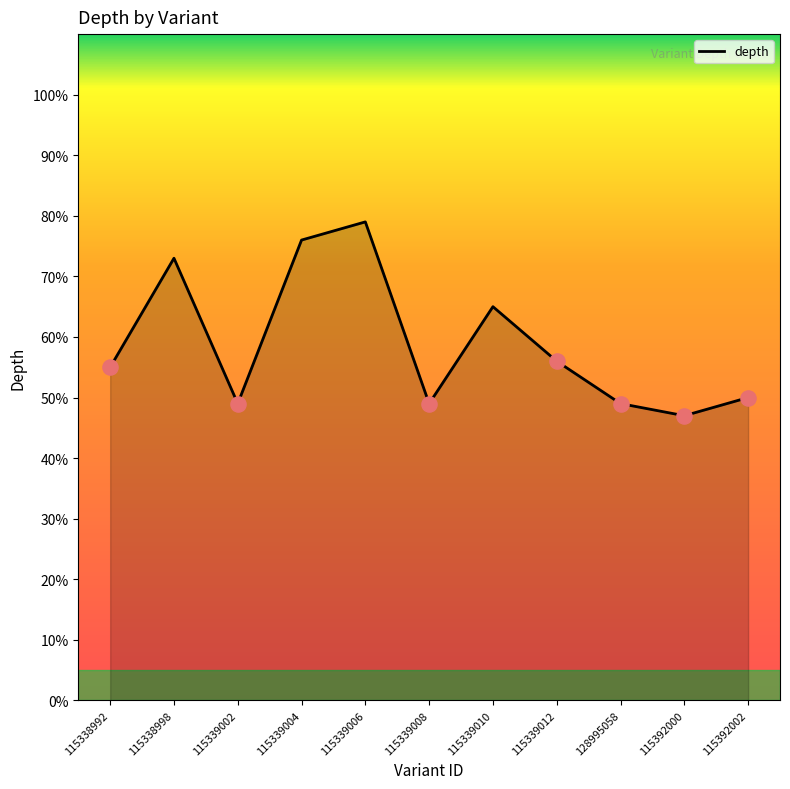

Between 115338998 and 115339008, which is larger?

115338998